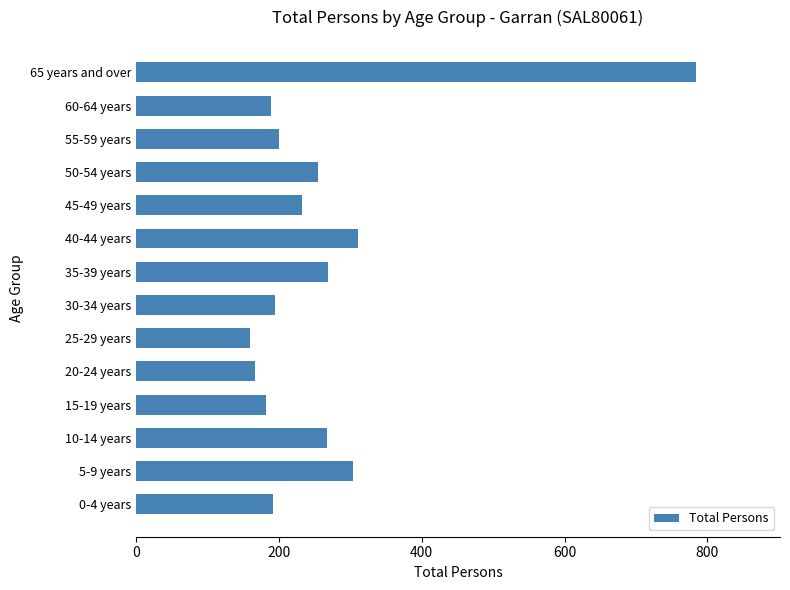

How many data points are less than 233?

7